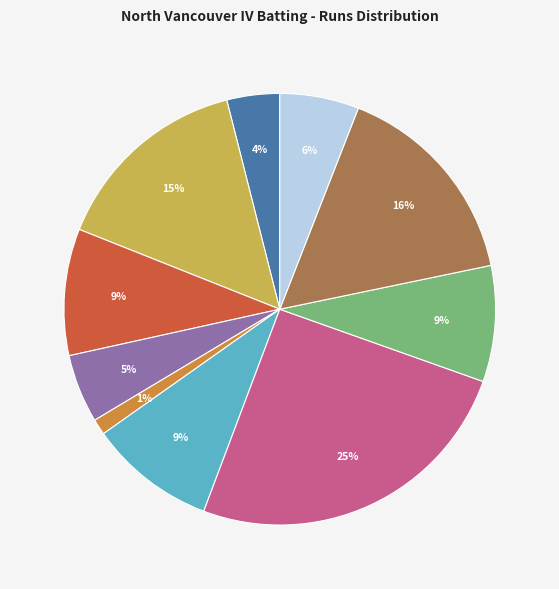

Is there any slice that represents more than half of the pie?

No